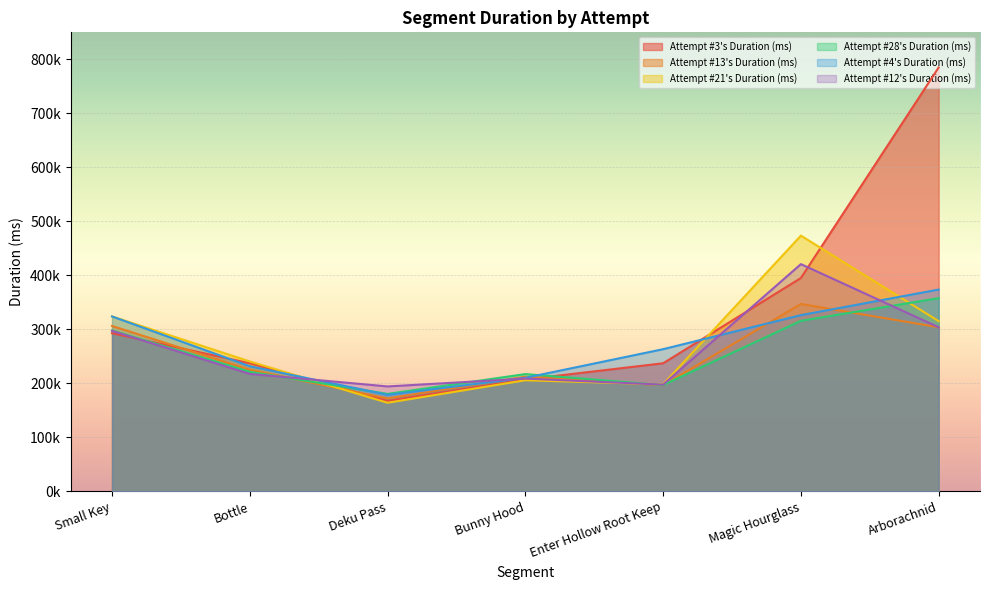

What is the label of the 4th point from the right?

Bunny Hood